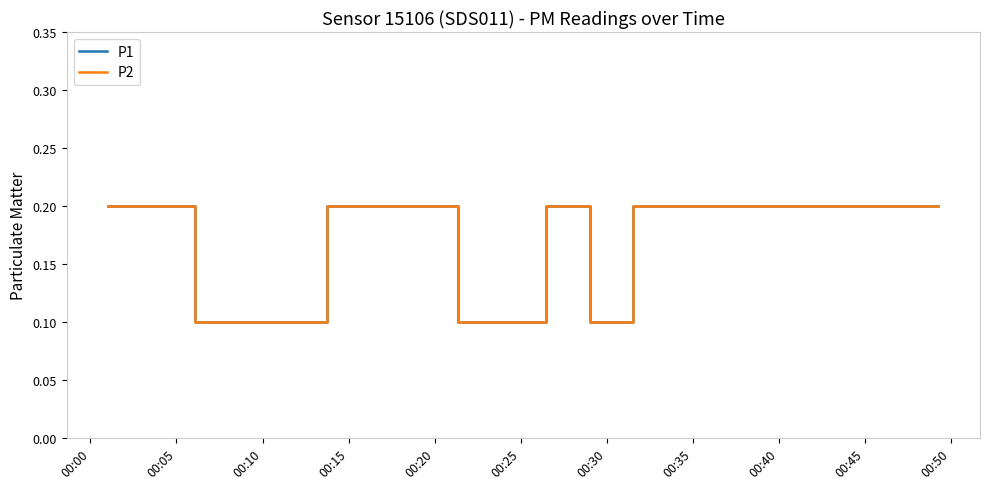

Does the chart display data point markers on the line(s)?

No